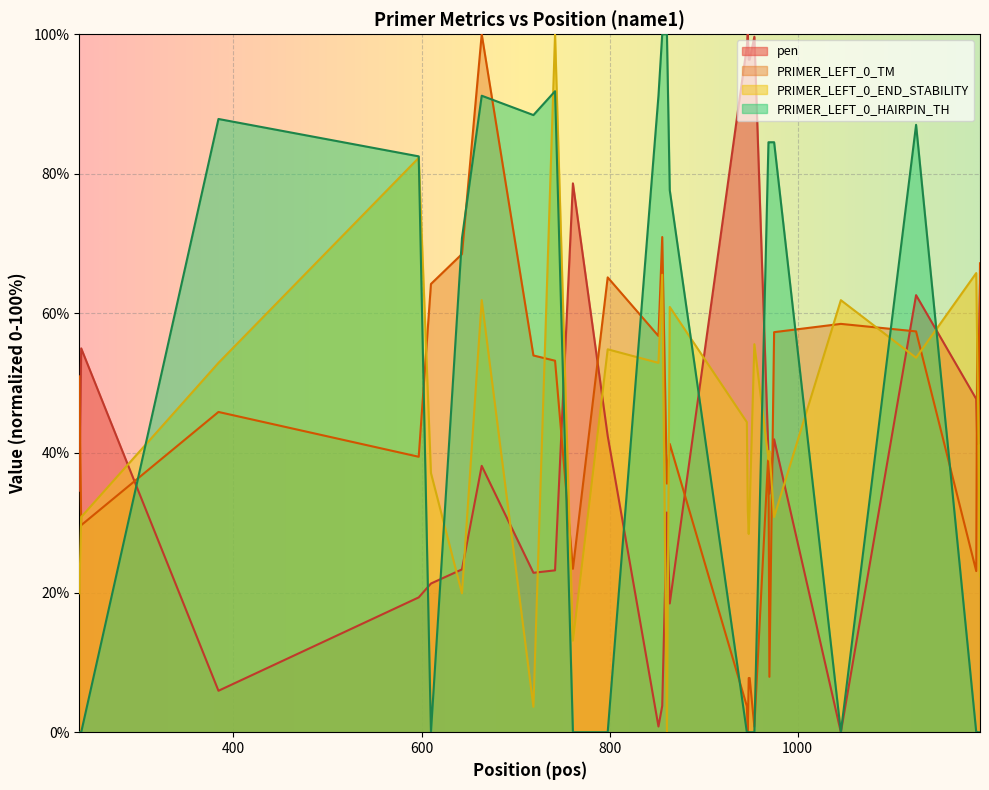

The value of PRIMER_LEFT_0_TM at 610 is 64.2. True or false?

True